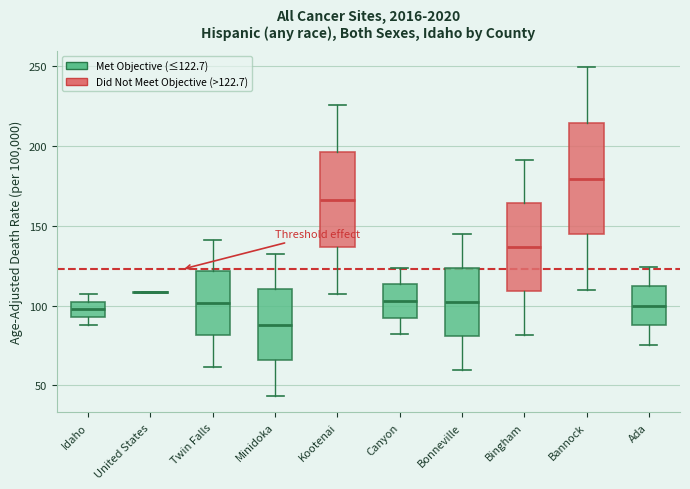

Reading left to right, read every box against the y-axis: the position of its median line, the range the box covers, and the ends of its whiskers. The values are not printed on the chart, so give them approximately, as read against the axis.

Idaho: median 100, box 95 to 105, whiskers 90 to 105 (above the box's upper edge)
United States: box collapsed to a line at 110, whiskers 110 to 110
Twin Falls: median 100, box 80 to 120, whiskers 60 to 140
Minidoka: median 90, box 65 to 110, whiskers 45 to 130
Kootenai: median 165, box 135 to 195, whiskers 105 to 225
Canyon: median 105, box 90 to 115, whiskers 80 to 125
Bonneville: median 100, box 80 to 125, whiskers 60 to 145
Bingham: median 135, box 110 to 165, whiskers 80 to 190
Bannock: median 180, box 145 to 215, whiskers 110 to 250
Ada: median 100, box 90 to 110, whiskers 75 to 125